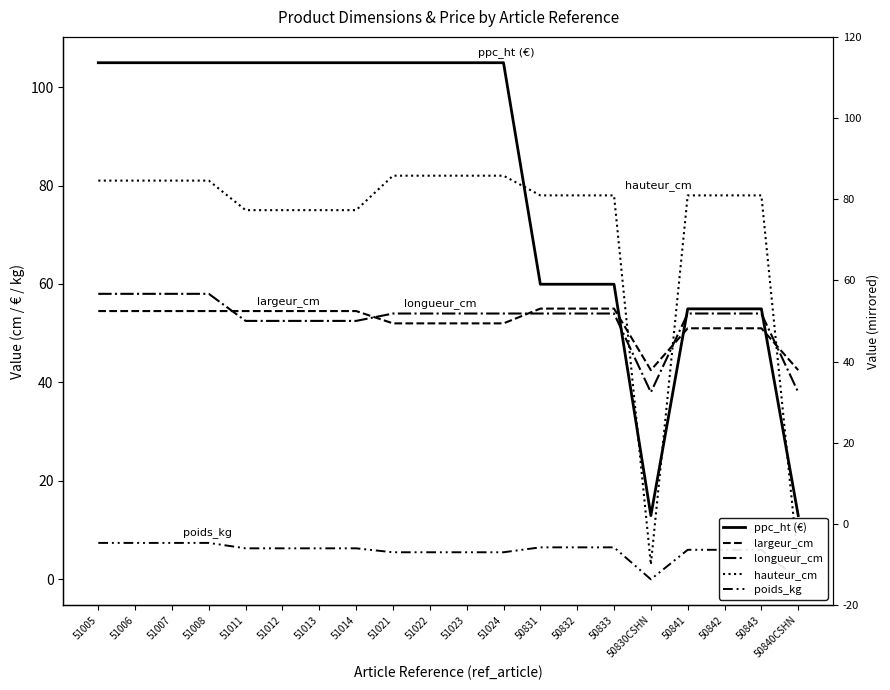

What is the label of the 18th point from the left?

50842